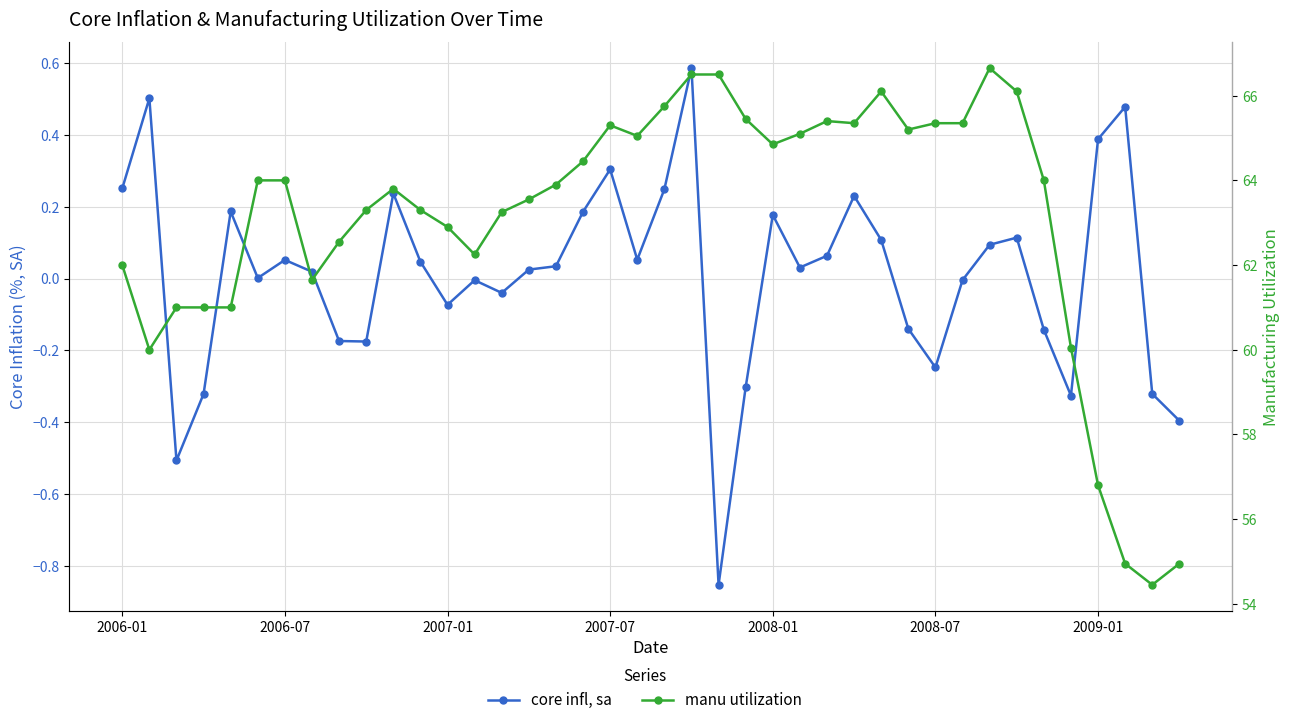

At how many categories does at least one series exceed 26?

40